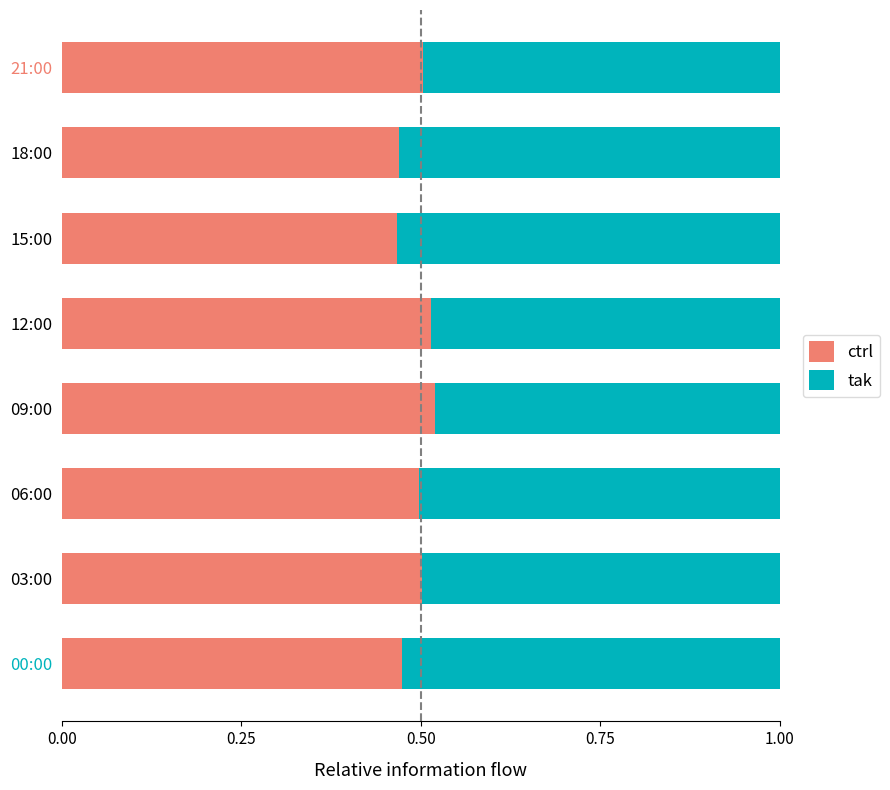

The ctrl series shows 0.9 at 06:00. True or false?

False